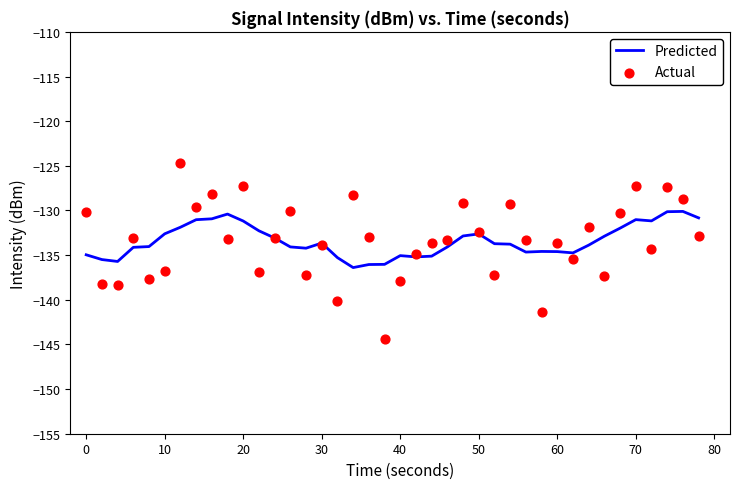

Which series contains the highest Y value?

Actual